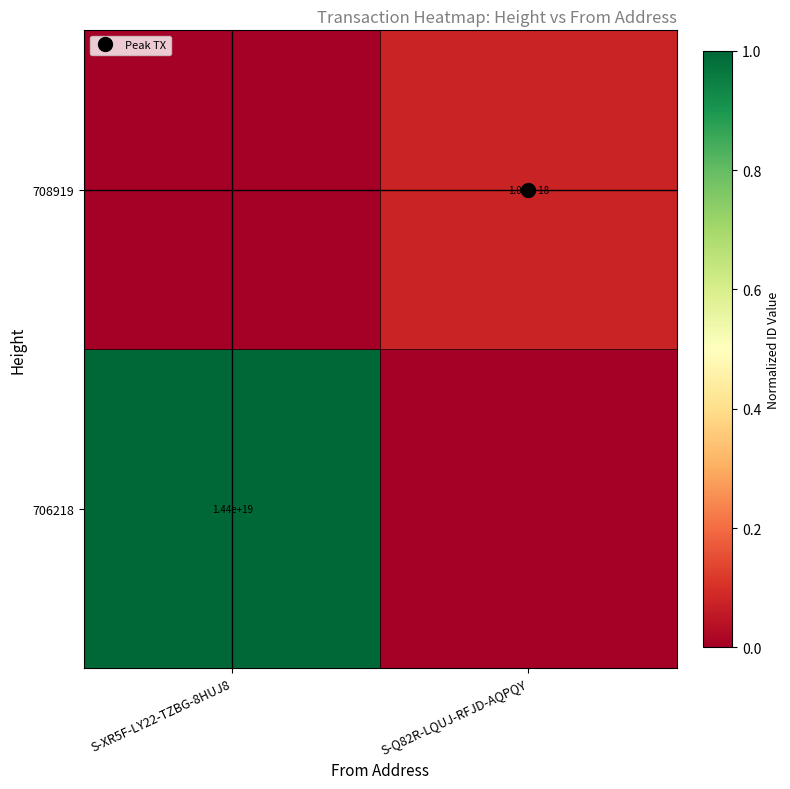

True or false: 706218 has a value of 0.4 at S-XR5F-LY22-TZBG-8HUJ8.

False